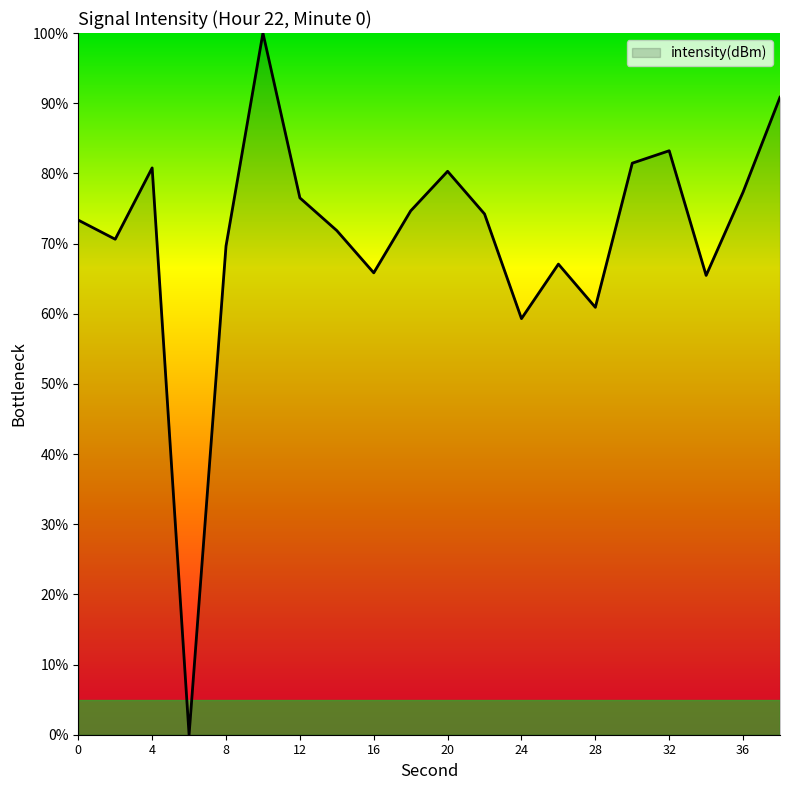

Count the number of data series in this chart.

1